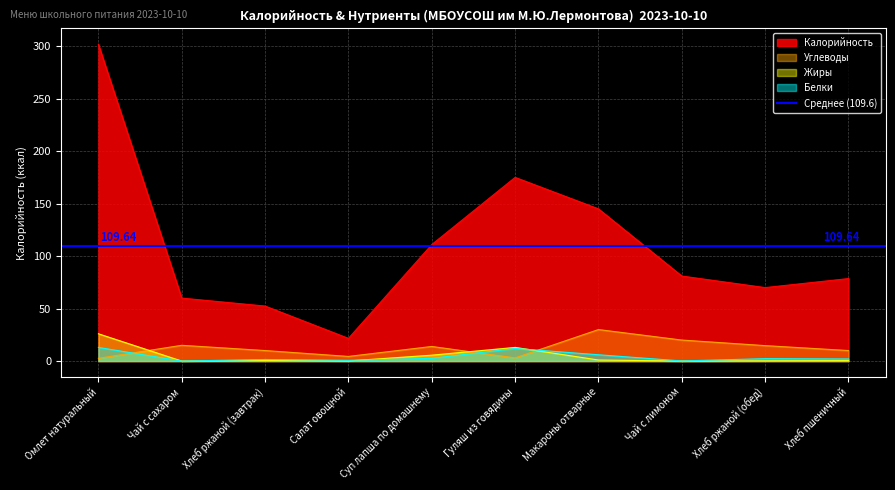

At which category is the sum across all series the highest?

Омлет натуральный